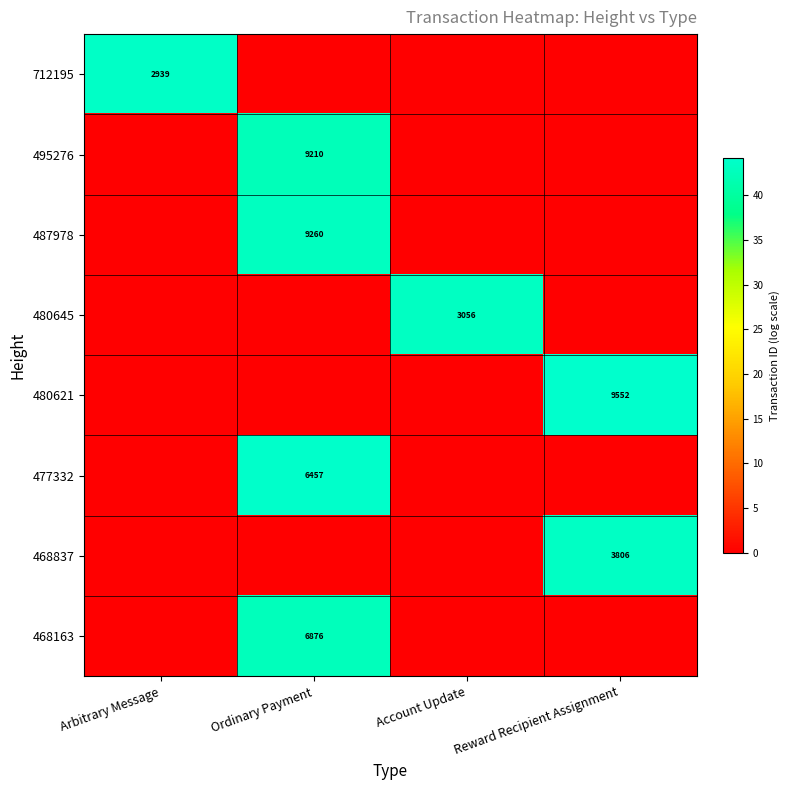

True or false: 487978 has a value of 9260 at Ordinary Payment.

True